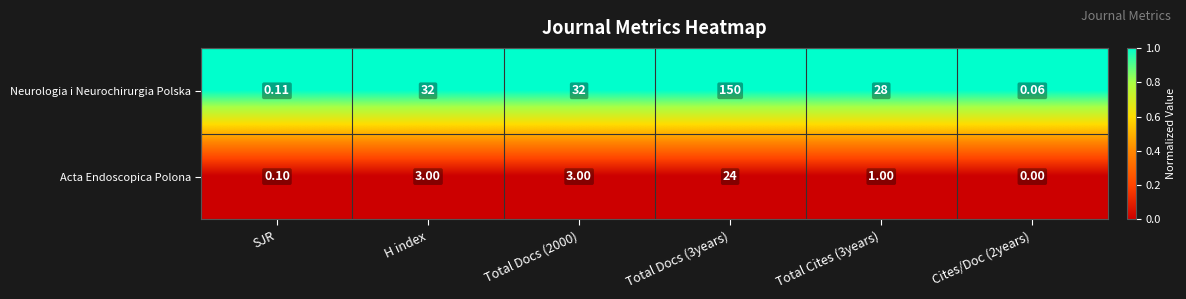

Is the value of Acta Endoscopica Polona at Cites/Doc (2years) greater than the value of Neurologia i Neurochirurgia Polska at Cites/Doc (2years)?

No